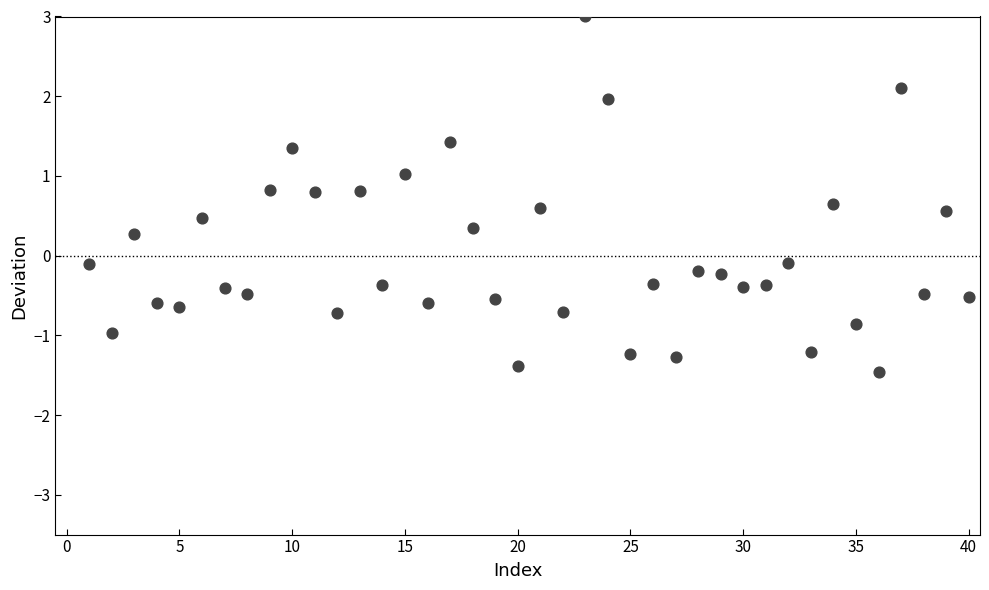

What is the range of Y values (max minus min)?

4.5